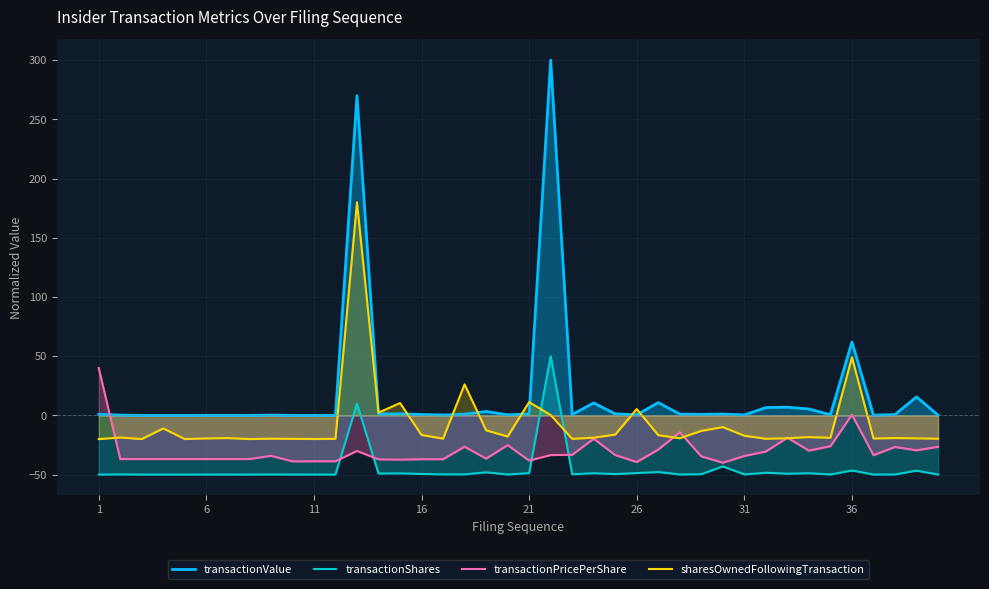

What is the lowest value of the transactionPricePerShare series?

-40.0